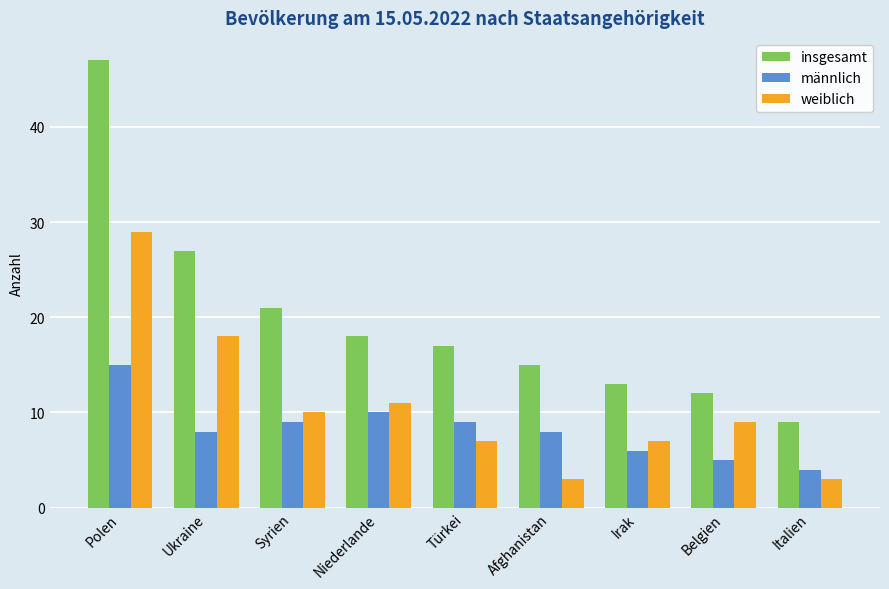

What is the minimum value for weiblich?

3